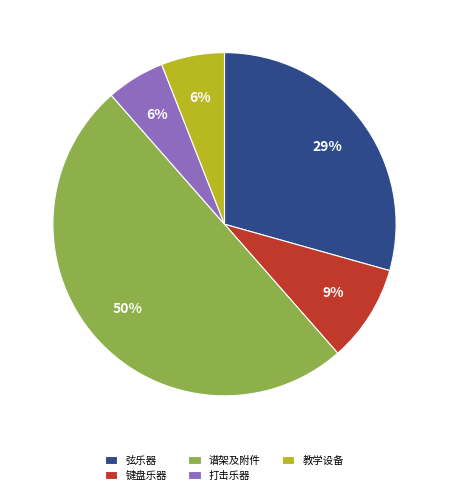

Between 教学设备 and 谱架及附件, which is larger?

谱架及附件